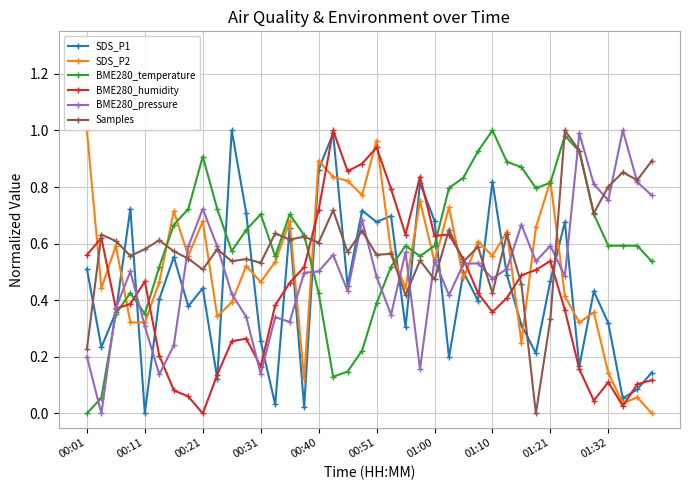

How many values in BME280_humidity are above zero?

39